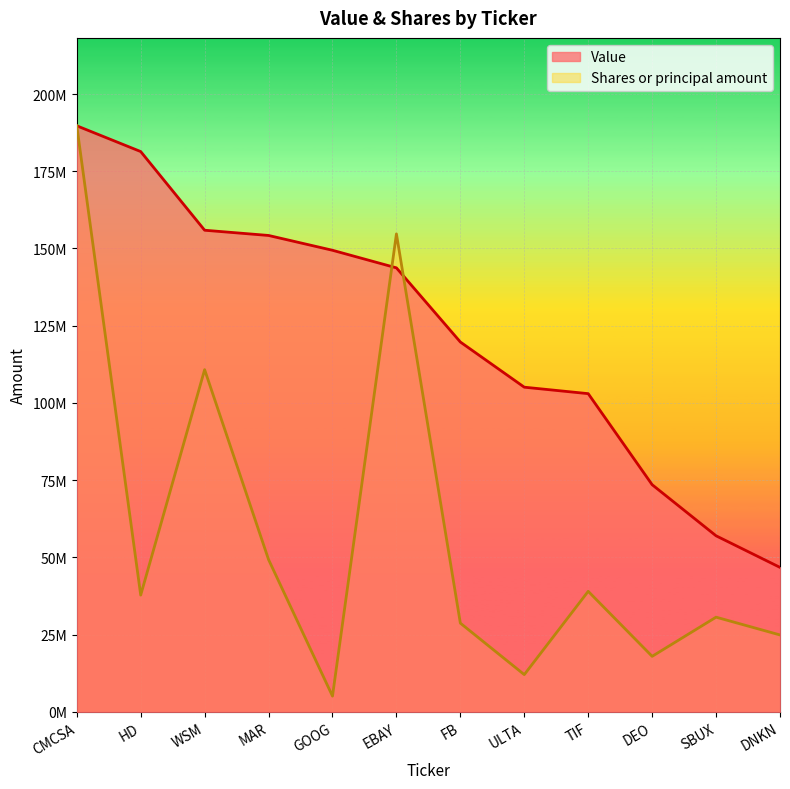

What position from the right is EBAY?

7